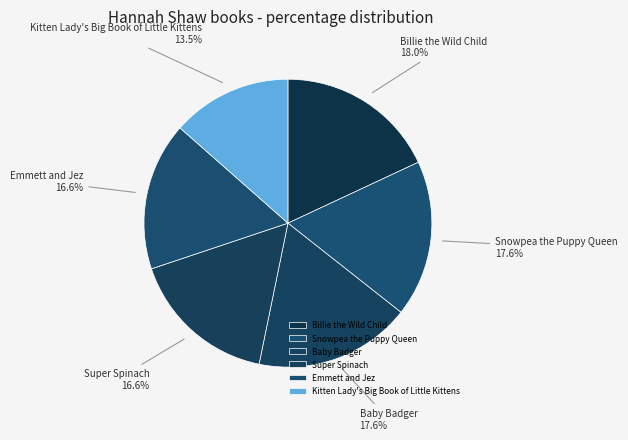

Which category has the smallest portion of the pie?

Kitten Lady's Big Book of Little Kittens